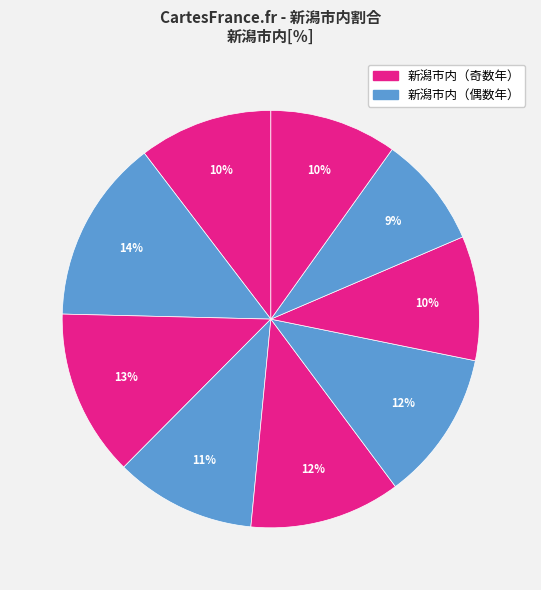

Is there a majority slice in this chart?

No